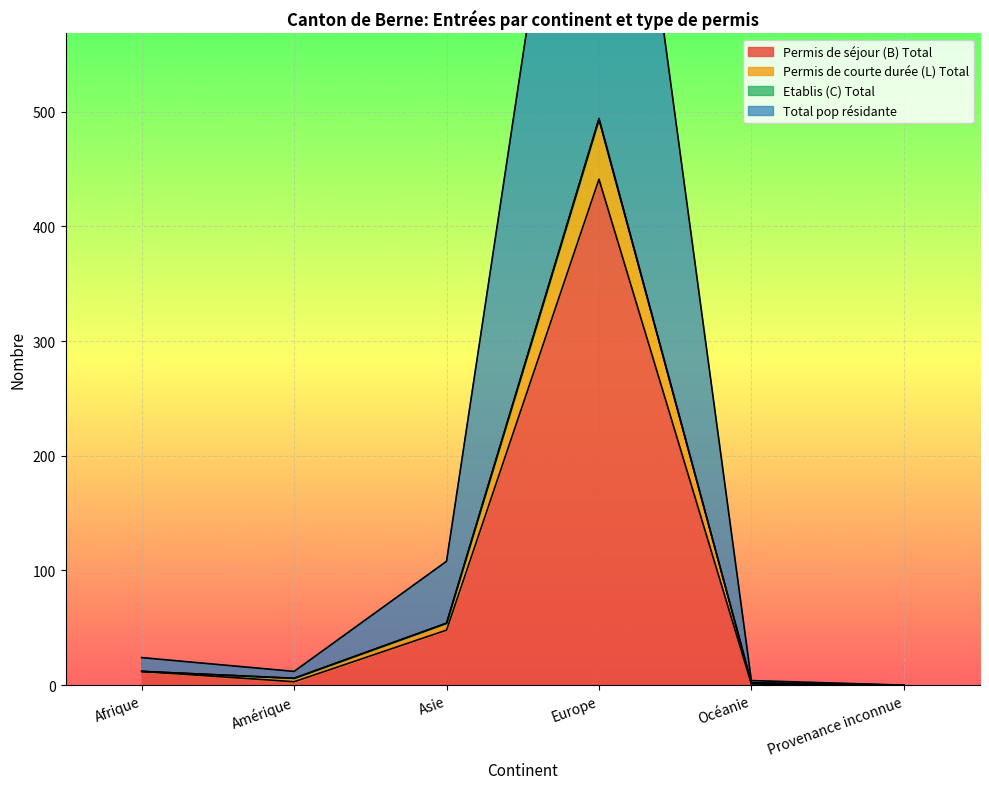

Which category has the highest value in the Permis de courte durée (L) Total series?

Europe